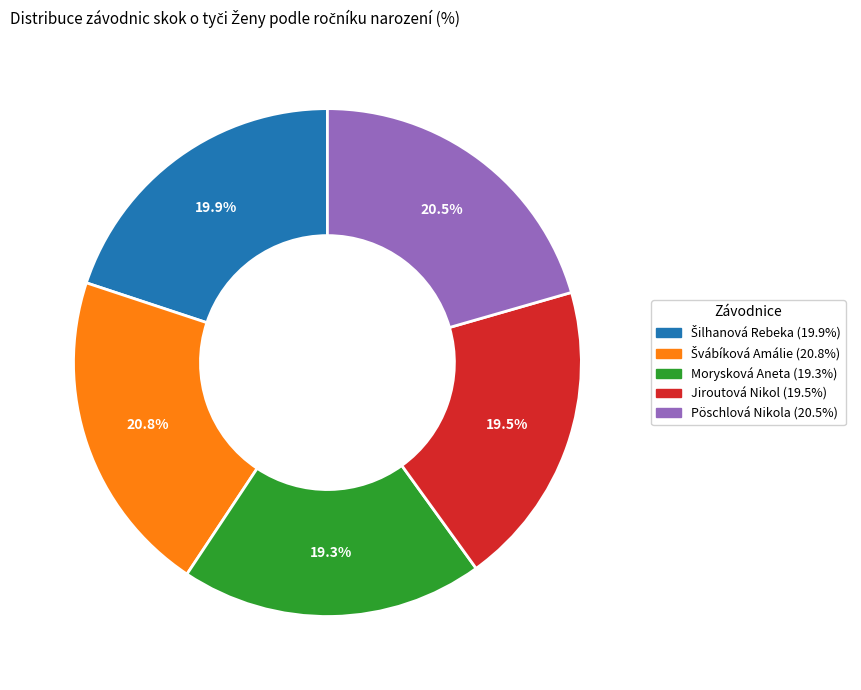

What percentage is NOT represented by Morysková Aneta?

80.7%